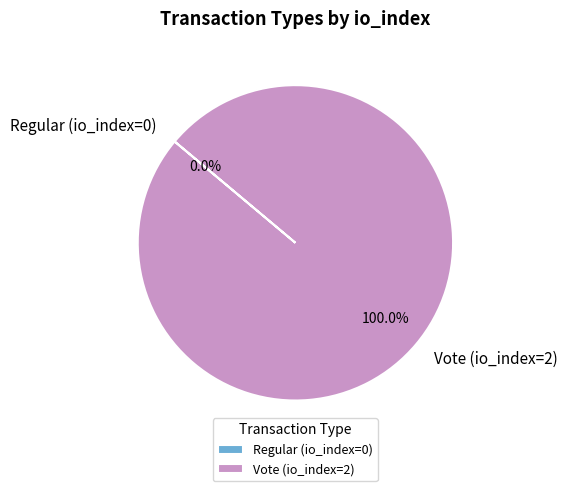

Combined, what portion of the pie is Vote (io_index=2) and Regular (io_index=0)?

100.0%